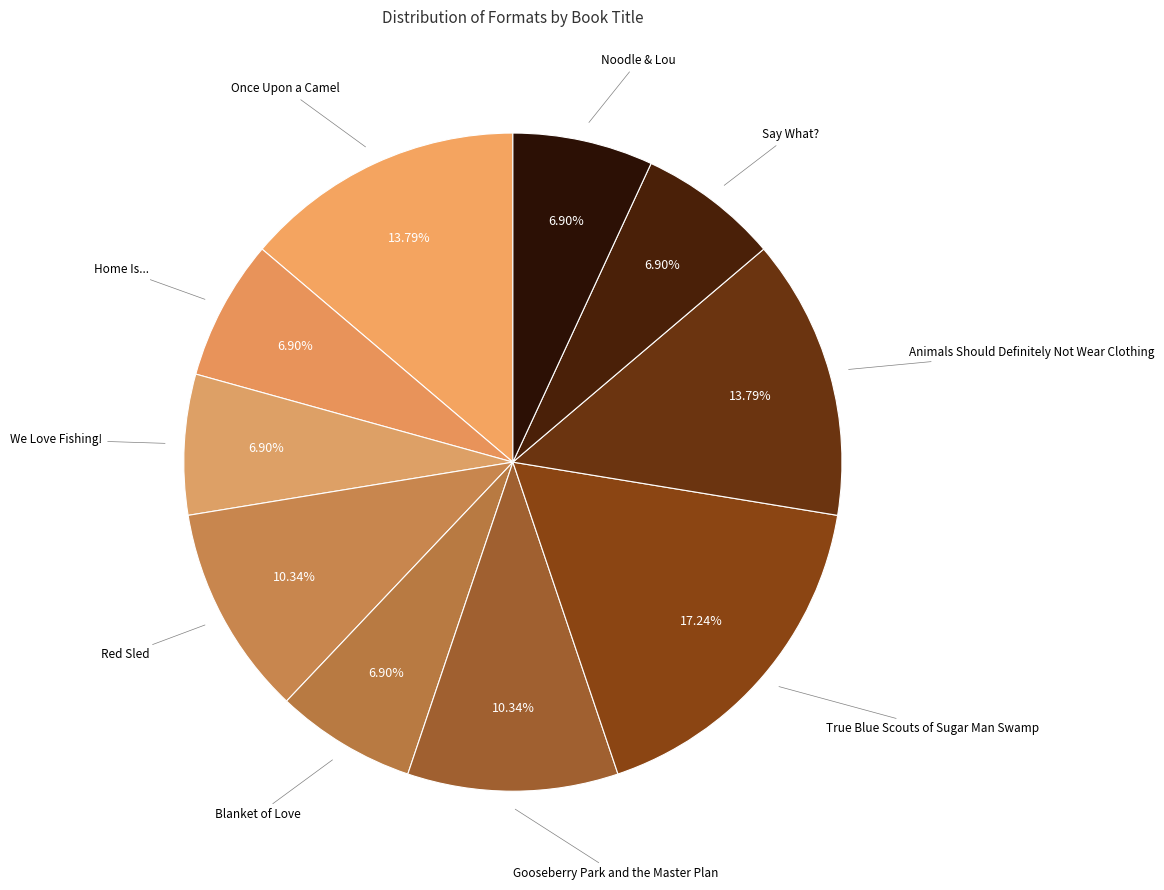

How many slices are in this pie chart?

10